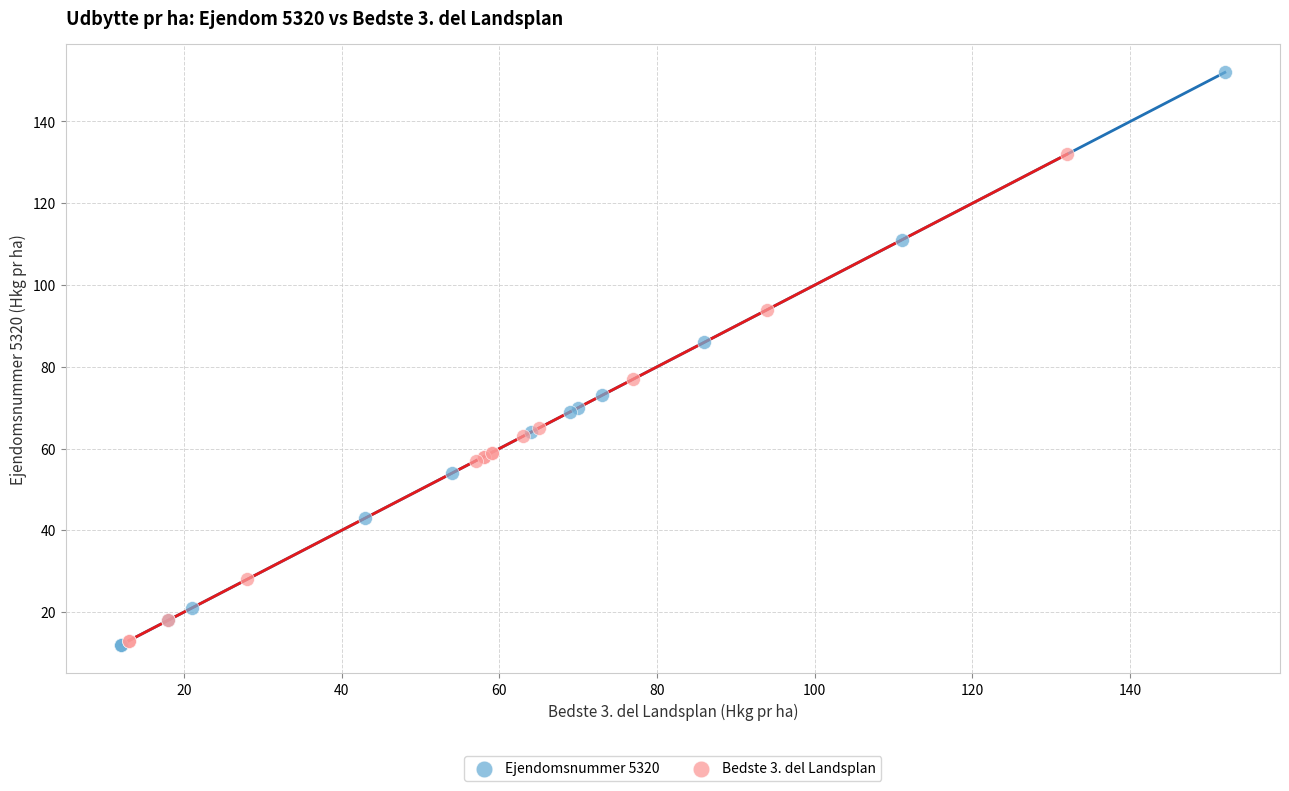

Which series has the largest Y range (max minus min)?

Ejendomsnummer 5320